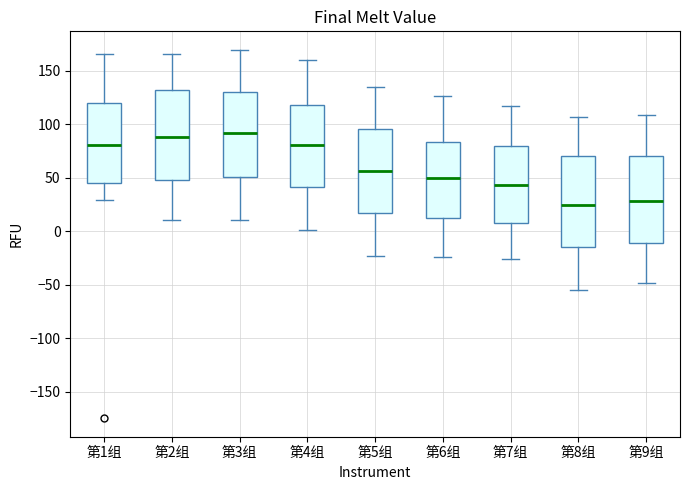

Reading left to right, transcribe this box plot: for each box, give where its median line is, the range the box spans, and where its two whiskers end, as read against the y-axis. The values are not printed on the chart, so give them approximately, as read against the axis.

第1组: median 80, box 45 to 120, whiskers 30 to 165
第2组: median 90, box 45 to 130, whiskers 10 to 165
第3组: median 90, box 50 to 130, whiskers 10 to 170
第4组: median 80, box 40 to 120, whiskers 0 to 160
第5组: median 55, box 15 to 95, whiskers -25 to 135
第6组: median 50, box 15 to 85, whiskers -25 to 125
第7组: median 45, box 10 to 80, whiskers -25 to 115
第8组: median 25, box -15 to 70, whiskers -55 to 105
第9组: median 30, box -10 to 70, whiskers -50 to 110